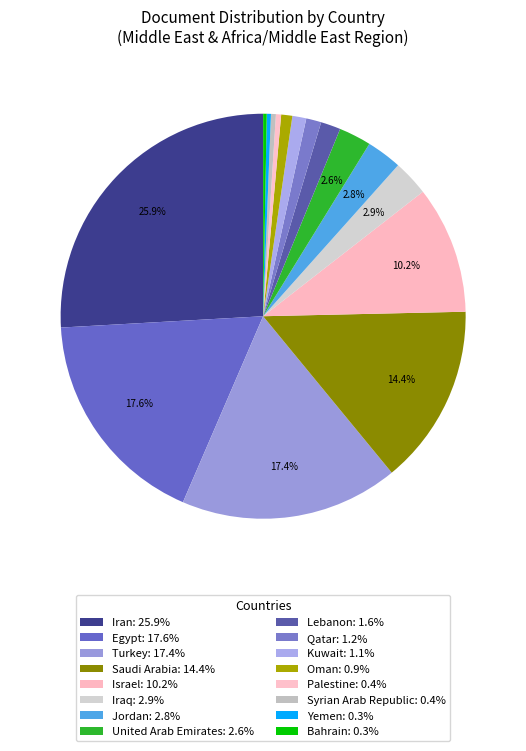

What percentage is the Kuwait slice, to the nearest percent?

1%